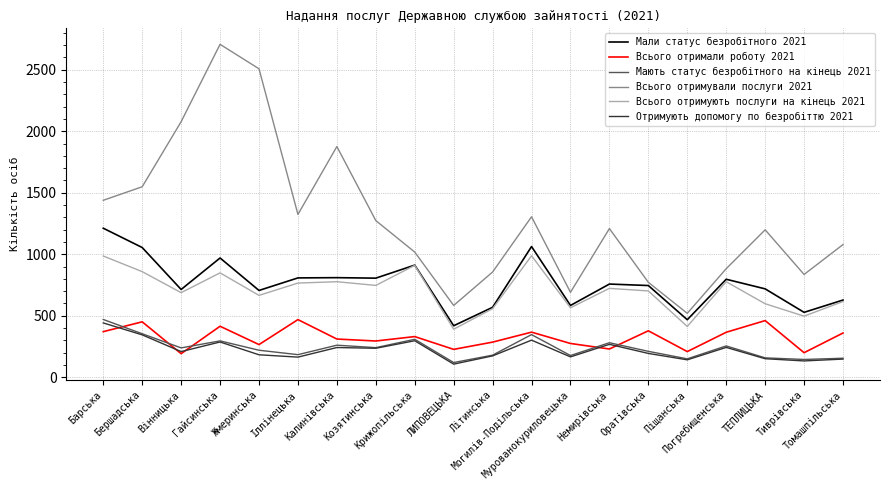

How many values in the Отримують допомогу по безробіттю 2021 series are below 209?

10